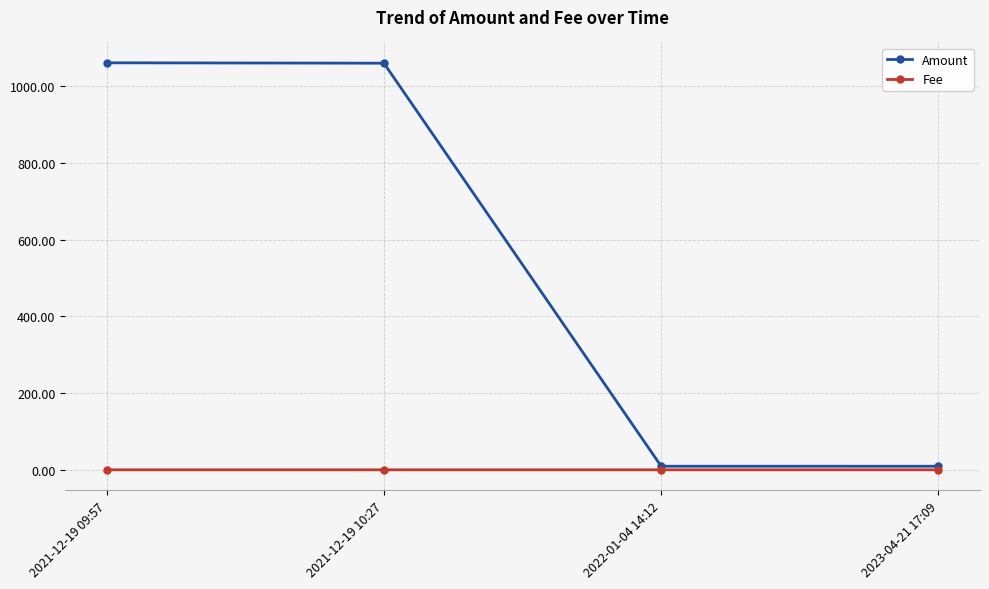

What is the maximum value for Amount?

1061.2